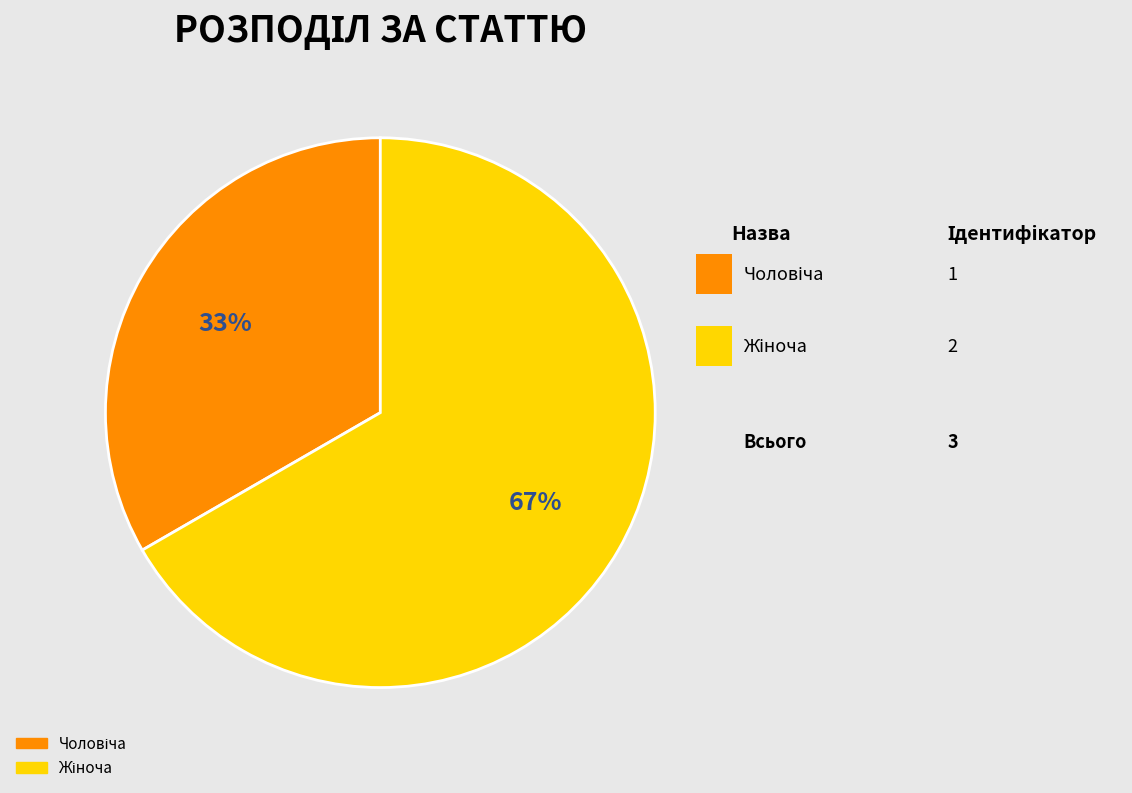

To the nearest percent, what is the average slice percentage?

50%